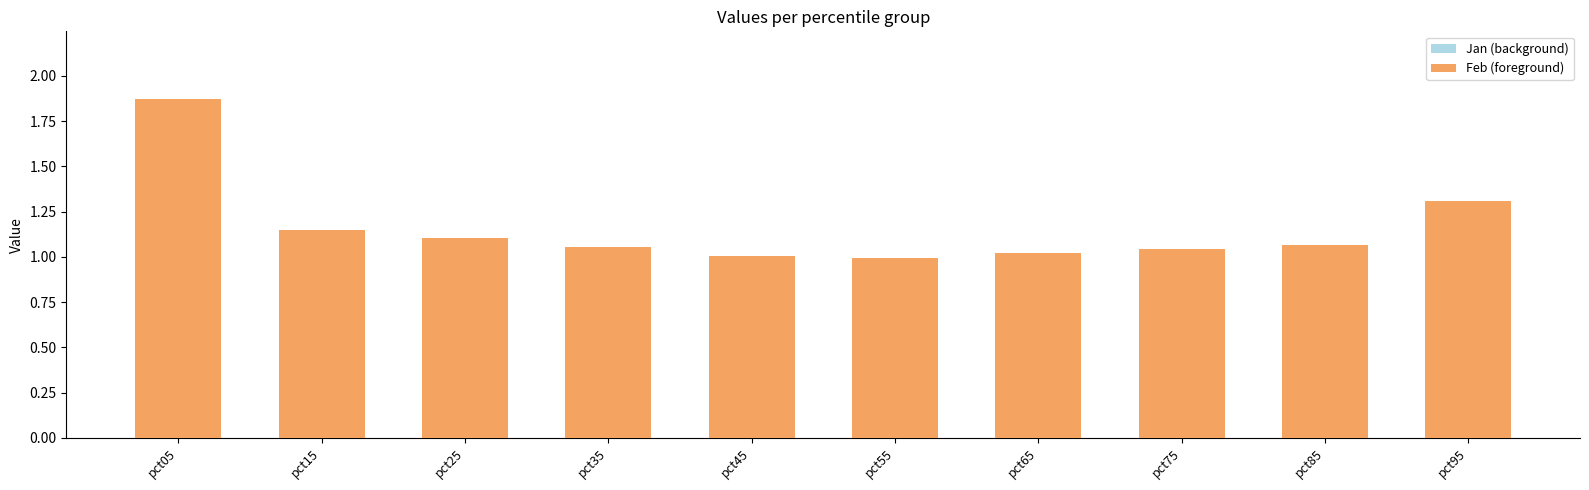

What is the difference between the maximum and minimum values in the Jan (background) series?

0.9